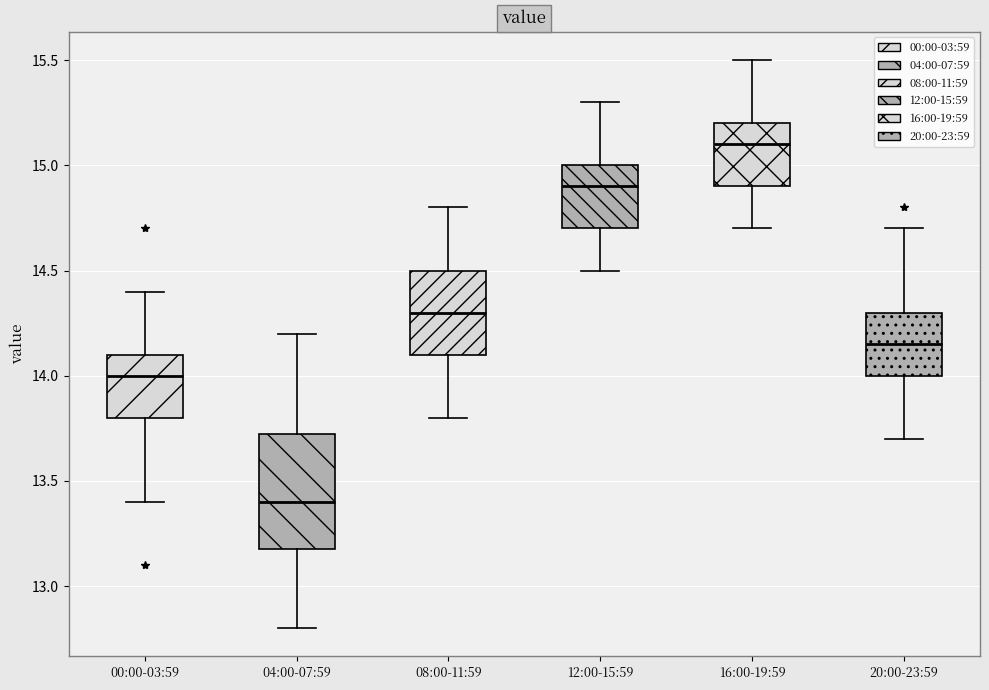

Which box is the tallest, from its lower edge to its upper edge?

04:00-07:59